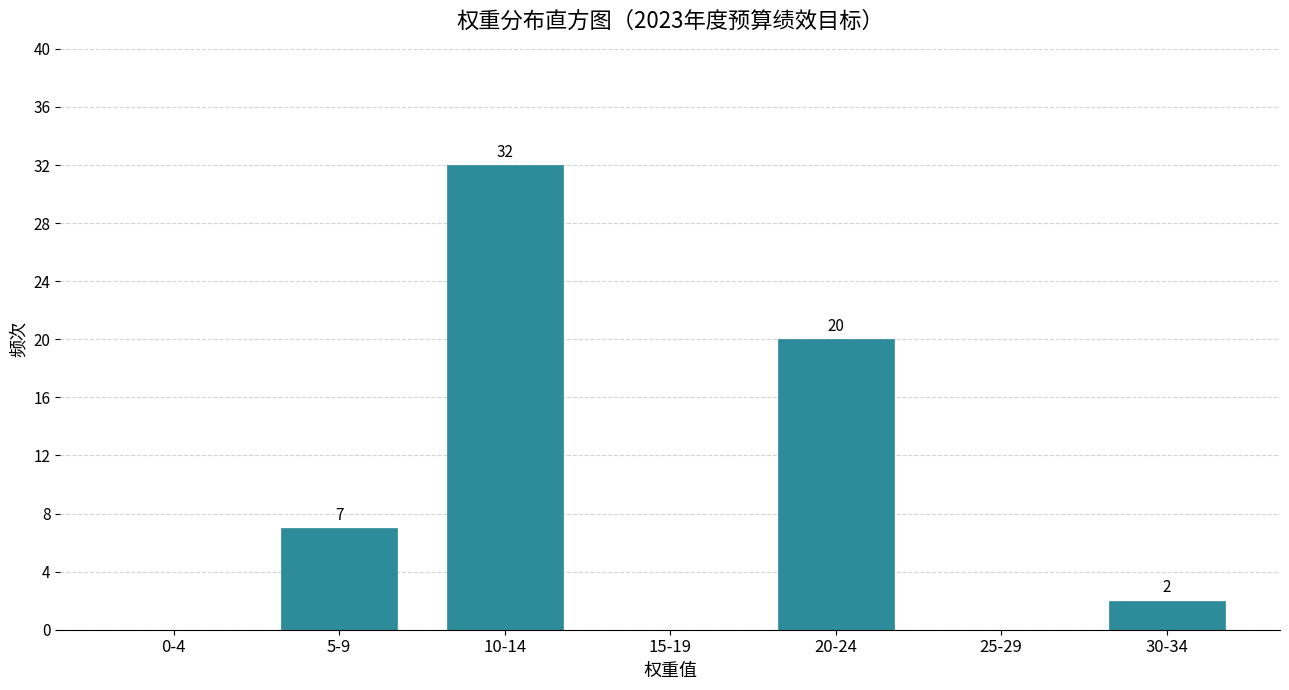

Reading right to left, what are all the values shown in this chart?

30-34=2	25-29=0	20-24=20	15-19=0	10-14=32	5-9=7	0-4=0